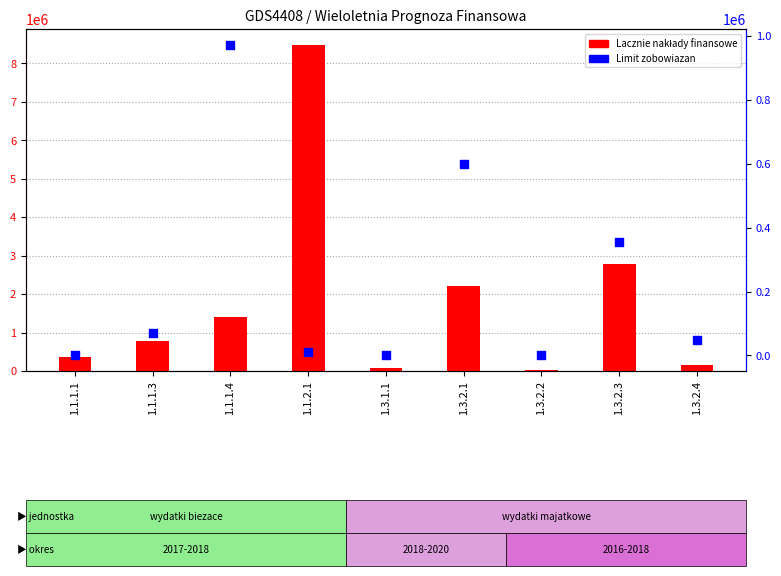

What is the total value across all series at 1.1.2.1?

8480089.6